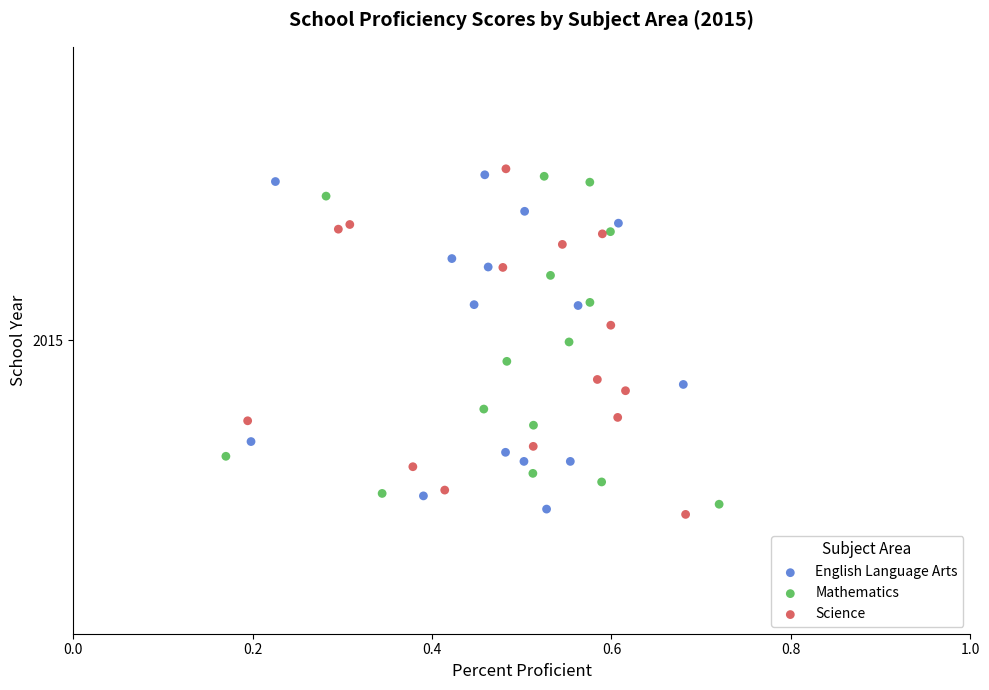

Which series contains the highest Y value?

Science